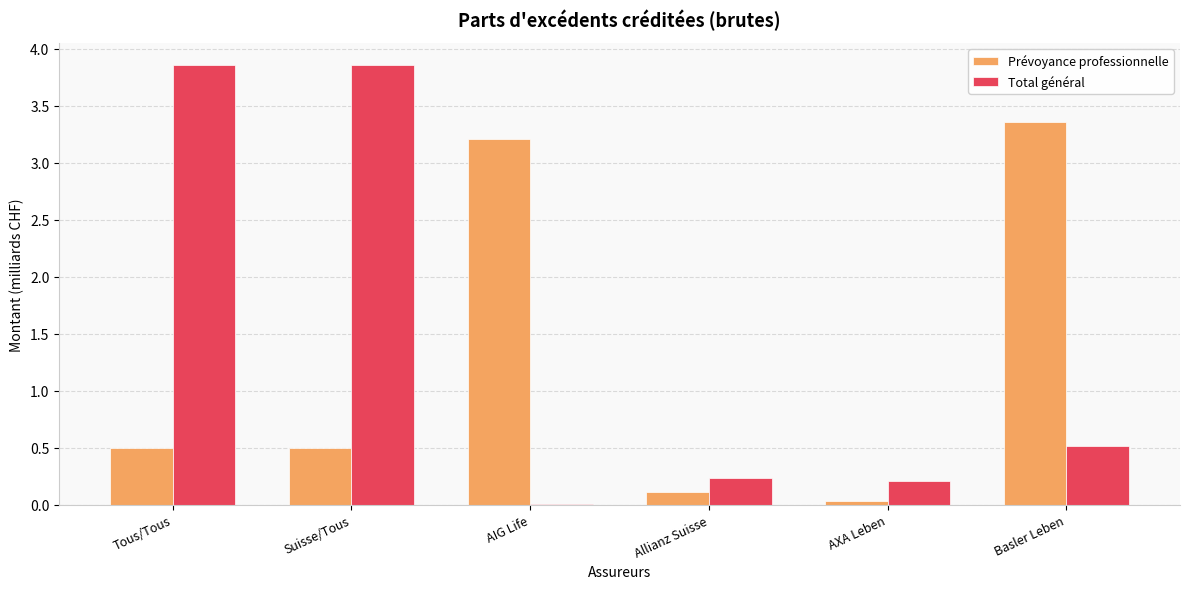

Is the value of Total général at Tous/Tous greater than the value of Prévoyance professionnelle at AIG Life?

Yes